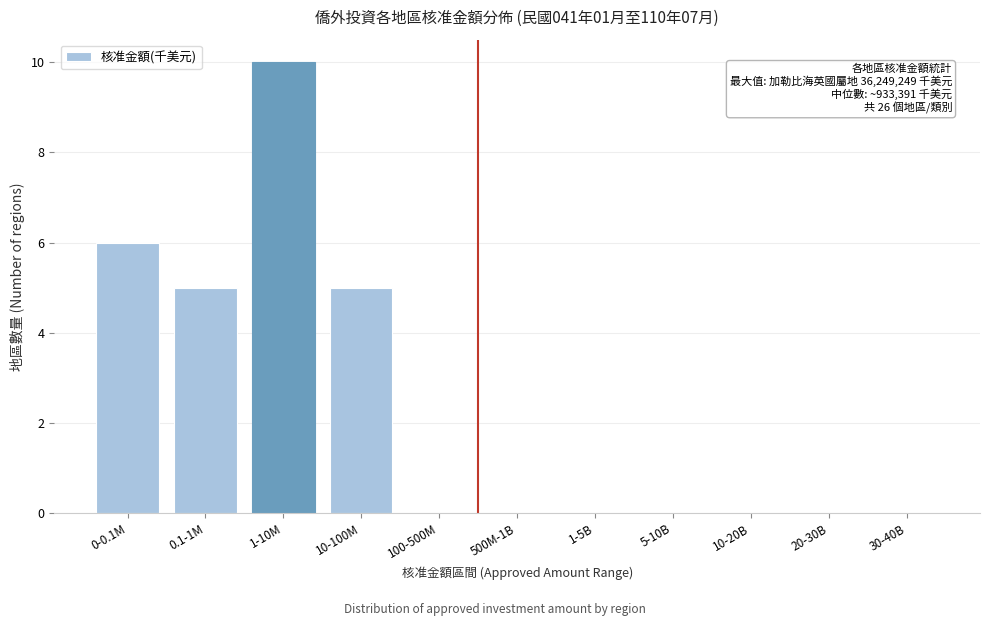

Reading left to right, extract all data points from this chart.

0-0.1M=6	0.1-1M=5	1-10M=10	10-100M=5	100-500M=0	500M-1B=0	1-5B=0	5-10B=0	10-20B=0	20-30B=0	30-40B=0